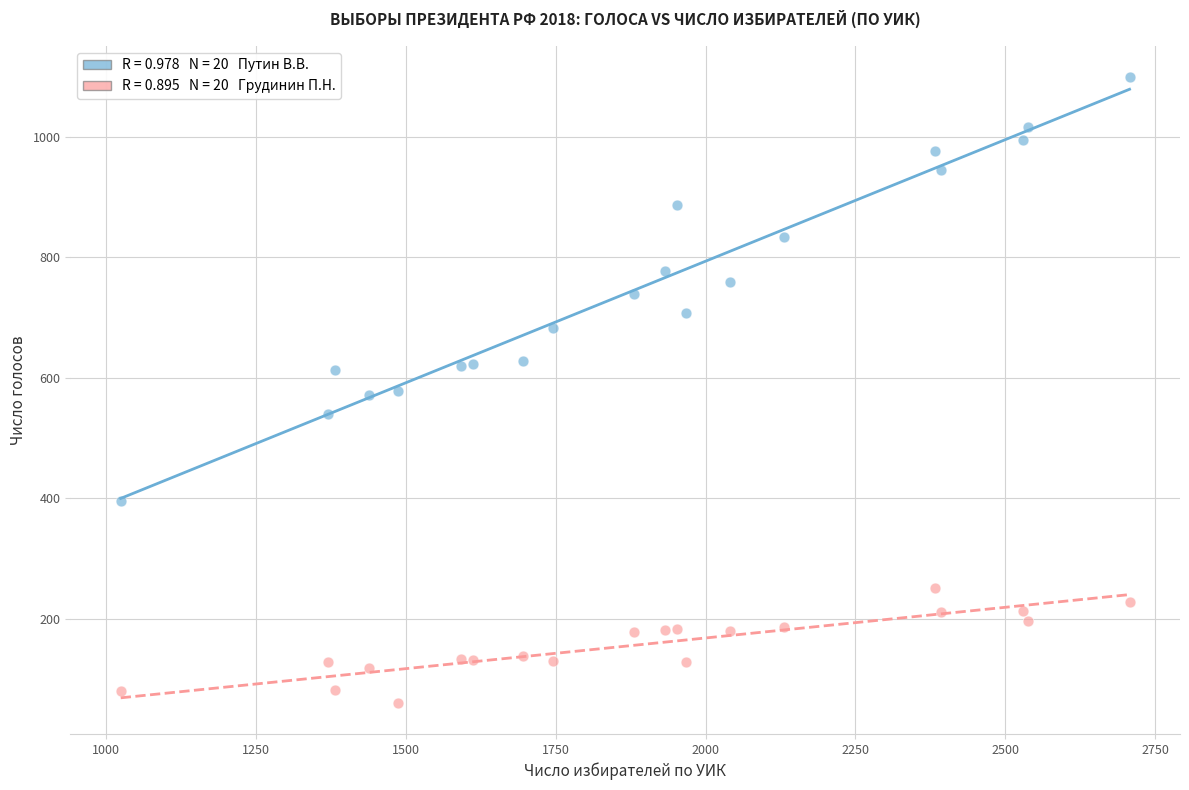

Across all data points, what is the range of X values (max minus min)?

1682